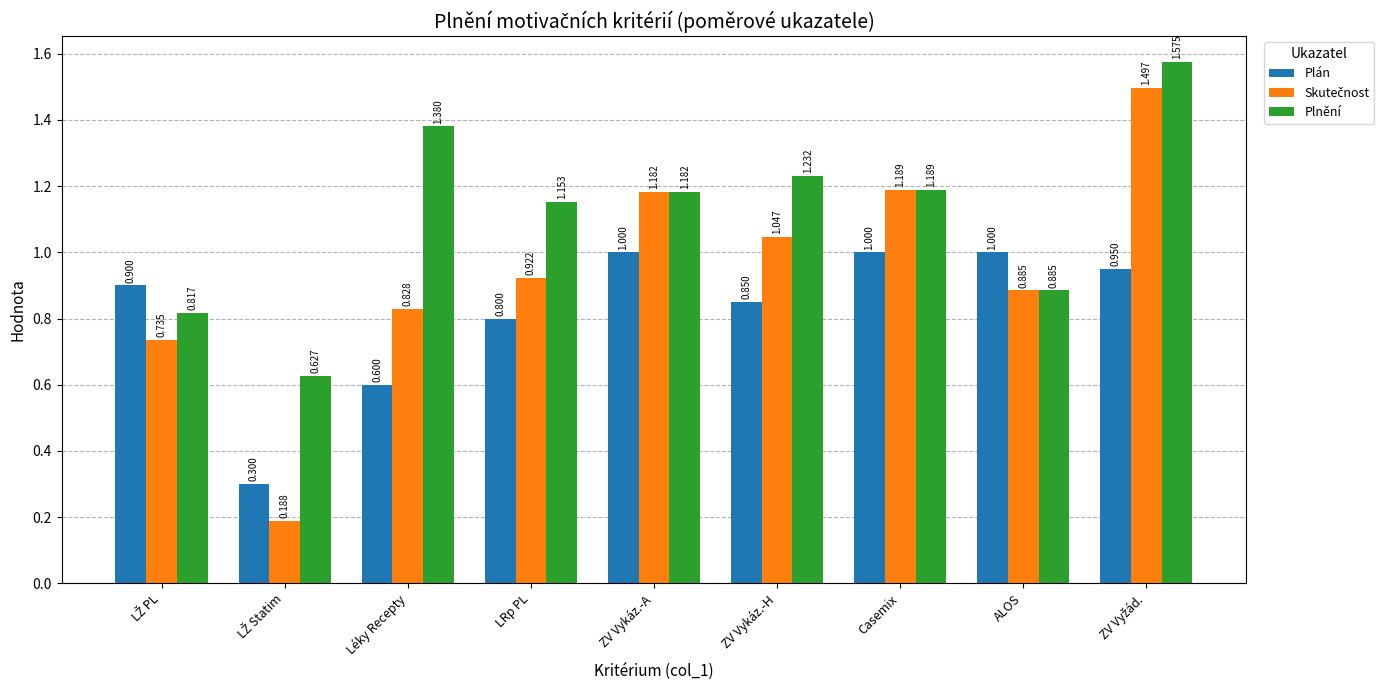

How many bars are there in total?

27